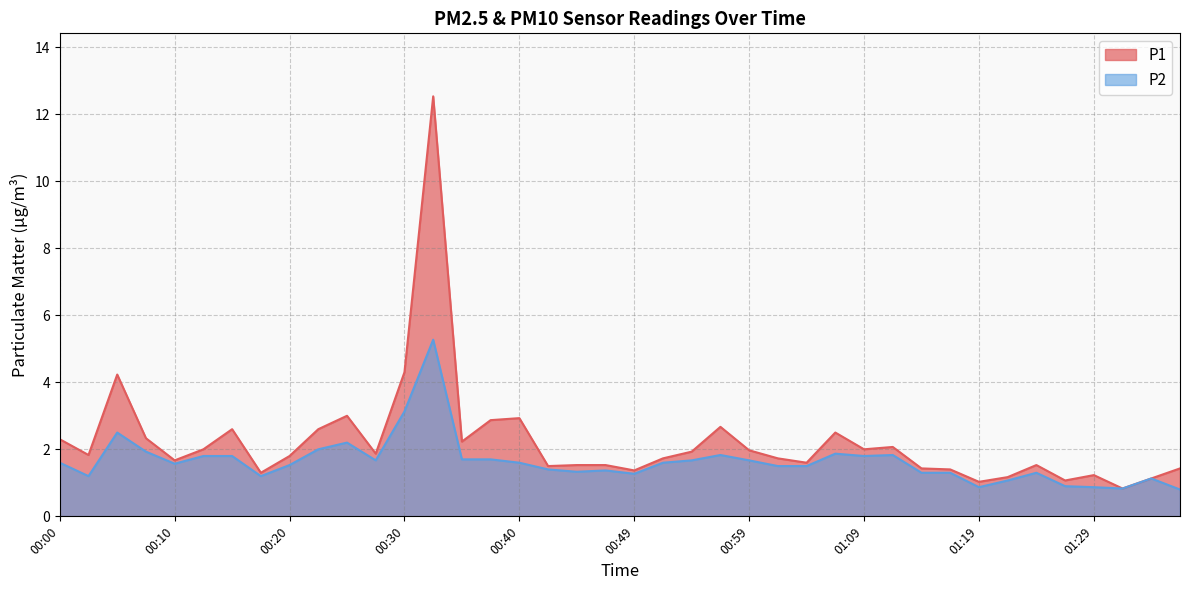

Reading right to left, list all the values displayed in this chart.

P1: 01:36=1.4	01:34=1.1	01:32=0.8	01:29=1.2	01:27=1.1	01:24=1.5	01:22=1.2	01:19=1.0	01:17=1.4	01:14=1.4	01:12=2.1	01:09=2.0	01:07=2.5	01:04=1.6	01:02=1.7	00:59=2.0	00:57=2.7	00:54=1.9	00:52=1.7	00:49=1.4	00:47=1.5	00:44=1.5	00:42=1.5	00:40=2.9	00:37=2.9	00:35=2.2	00:32=12.5	00:30=4.3	00:27=1.9	00:25=3.0	00:22=2.6	00:20=1.8	00:17=1.3	00:15=2.6	00:12=2.0	00:10=1.7	00:07=2.3	00:05=4.2	00:02=1.8	00:00=2.3
P2: 01:36=0.8	01:34=1.1	01:32=0.8	01:29=0.9	01:27=0.9	01:24=1.3	01:22=1.1	01:19=0.9	01:17=1.3	01:14=1.3	01:12=1.8	01:09=1.8	01:07=1.9	01:04=1.5	01:02=1.5	00:59=1.7	00:57=1.8	00:54=1.7	00:52=1.6	00:49=1.3	00:47=1.4	00:44=1.3	00:42=1.4	00:40=1.6	00:37=1.7	00:35=1.7	00:32=5.3	00:30=3.1	00:27=1.7	00:25=2.2	00:22=2.0	00:20=1.5	00:17=1.2	00:15=1.8	00:12=1.8	00:10=1.6	00:07=1.9	00:05=2.5	00:02=1.2	00:00=1.6